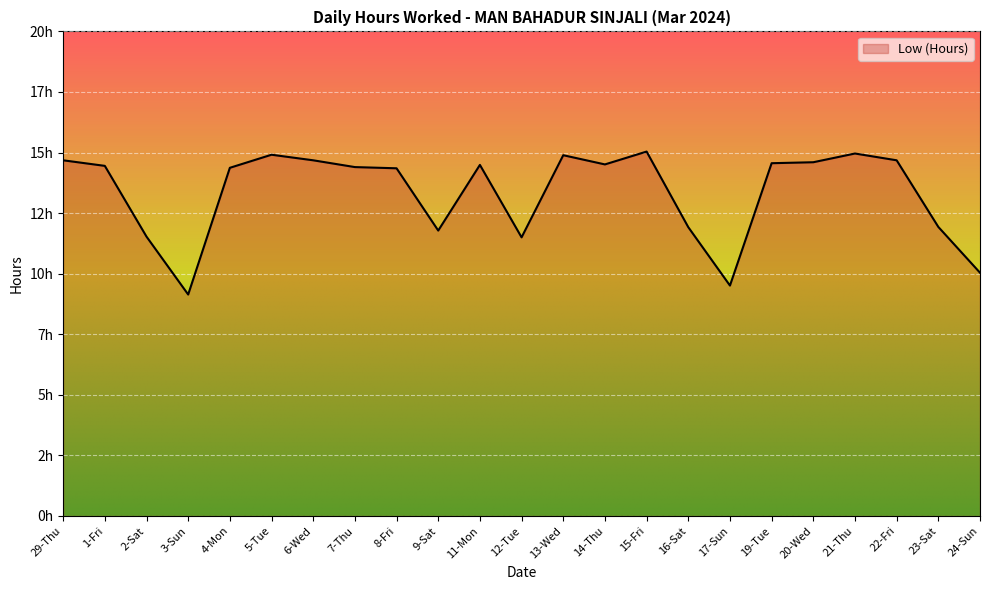

Reading left to right, transcribe all the data shown in this chart.

29-Thu=14.7	1-Fri=14.4	2-Sat=11.5	3-Sun=9.1	4-Mon=14.4	5-Tue=14.9	6-Wed=14.7	7-Thu=14.4	8-Fri=14.3	9-Sat=11.8	11-Mon=14.5	12-Tue=11.5	13-Wed=14.9	14-Thu=14.5	15-Fri=15.0	16-Sat=11.9	17-Sun=9.5	19-Tue=14.6	20-Wed=14.6	21-Thu=15.0	22-Fri=14.7	23-Sat=11.9	24-Sun=10.0